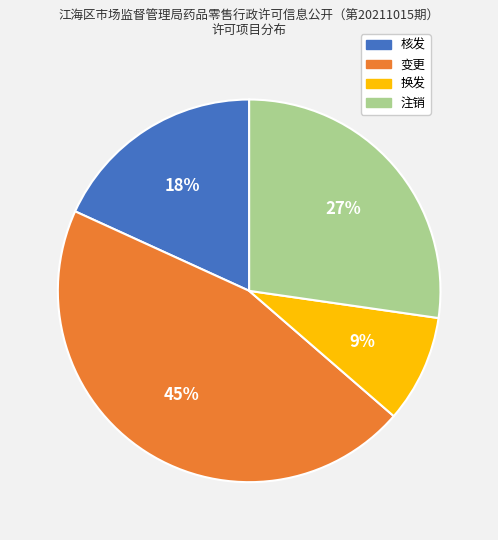

Is there a majority slice in this chart?

No